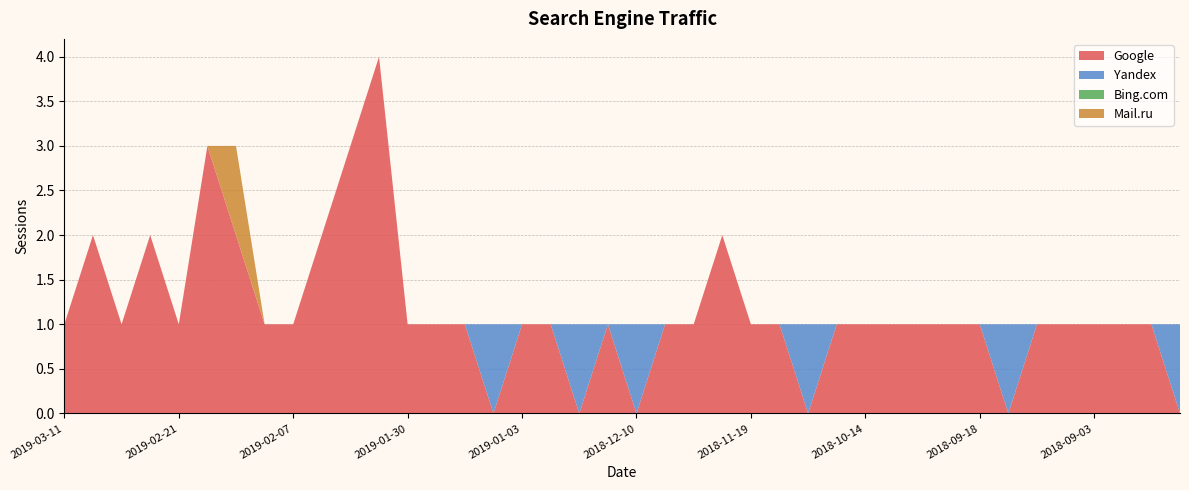

Reading left to right, extract all data points from this chart.

Google: 1	2	1	2	1	3	2	1	1	2	3	4	1	1	1	0	1	1	0	1	0	1	1	2	1	1	0	1	1	1	1	1	1	0	1	1	1	1	1	0
Yandex: 0	0	0	0	0	0	0	0	0	0	0	0	0	0	0	1	0	0	1	0	1	0	0	0	0	0	1	0	0	0	0	0	0	1	0	0	0	0	0	1
Bing.com: 0	0	0	0	0	0	0	0	0	0	0	0	0	0	0	0	0	0	0	0	0	0	0	0	0	0	0	0	0	0	0	0	0	0	0	0	0	0	0	0
Mail.ru: 0	0	0	0	0	0	1	0	0	0	0	0	0	0	0	0	0	0	0	0	0	0	0	0	0	0	0	0	0	0	0	0	0	0	0	0	0	0	0	0